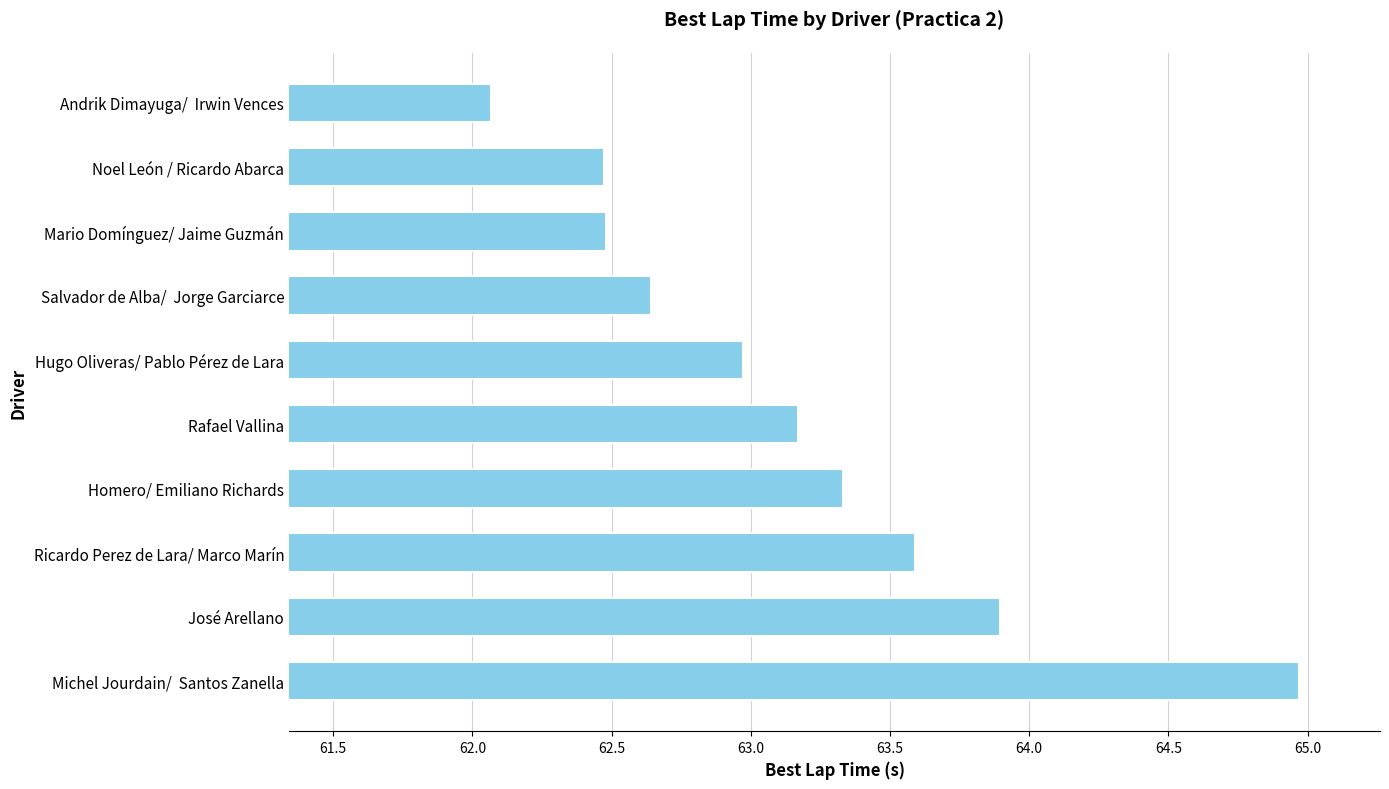

What is the change in value from Rafael Vallina to Noel León / Ricardo Abarca?

-0.7